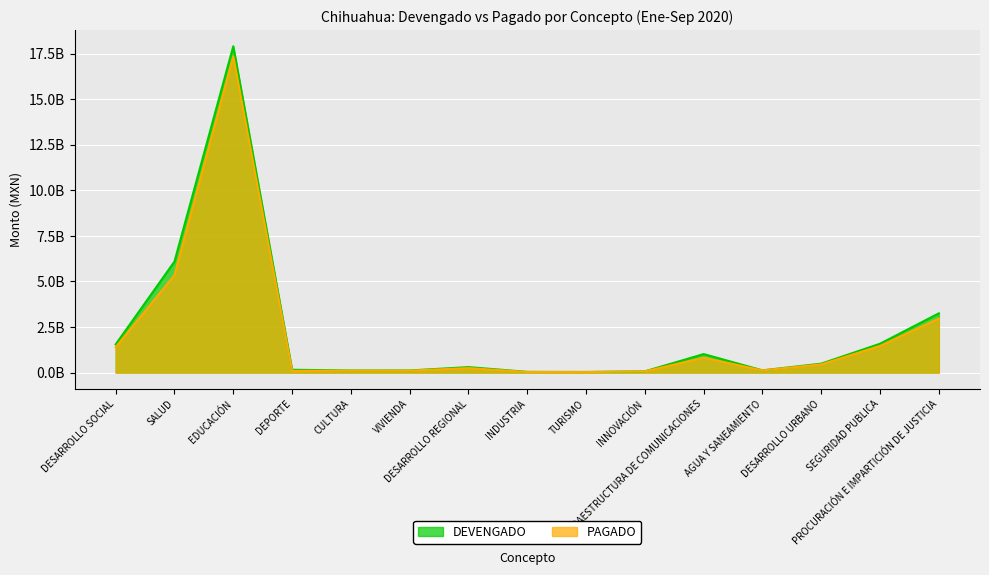

Which category has the lowest value across all series?

TURISMO